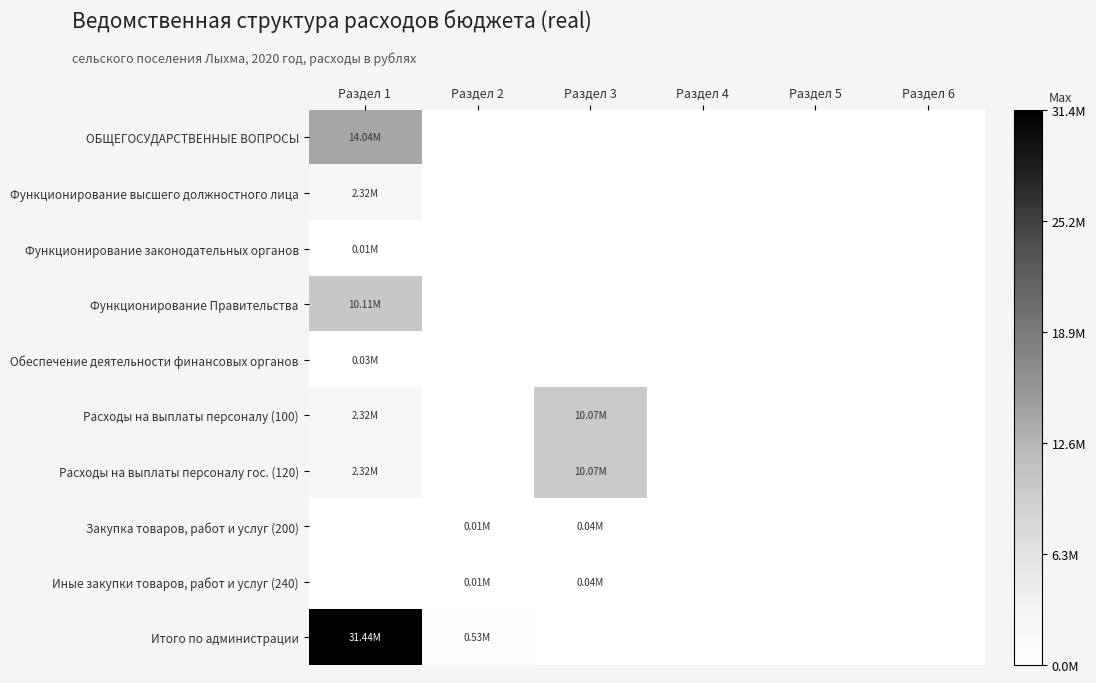

Reading left to right, what are all the values shown in this chart?

ОБЩЕГОСУДАРСТВЕННЫЕ ВОПРОСЫ: Раздел 1=14039263.8	Раздел 2=0.0	Раздел 3=0.0	Раздел 4=0.0	Раздел 5=0.0	Раздел 6=0.0
Функционирование высшего должностного лица: Раздел 1=2320508.8	Раздел 2=0.0	Раздел 3=0.0	Раздел 4=0.0	Раздел 5=0.0	Раздел 6=0.0
Функционирование законодательных органов: Раздел 1=10000.0	Раздел 2=0.0	Раздел 3=0.0	Раздел 4=0.0	Раздел 5=0.0	Раздел 6=0.0
Функционирование Правительства: Раздел 1=10108145.0	Раздел 2=0.0	Раздел 3=0.0	Раздел 4=0.0	Раздел 5=0.0	Раздел 6=0.0
Обеспечение деятельности финансовых органов: Раздел 1=28100.0	Раздел 2=0.0	Раздел 3=0.0	Раздел 4=0.0	Раздел 5=0.0	Раздел 6=0.0
Расходы на выплаты персоналу (100): Раздел 1=2320508.8	Раздел 2=0.0	Раздел 3=10069726.4	Раздел 4=0.0	Раздел 5=0.0	Раздел 6=0.0
Расходы на выплаты персоналу гос. (120): Раздел 1=2320508.8	Раздел 2=0.0	Раздел 3=10069726.4	Раздел 4=0.0	Раздел 5=0.0	Раздел 6=0.0
Закупка товаров, работ и услуг (200): Раздел 1=0.0	Раздел 2=10000.0	Раздел 3=38418.6	Раздел 4=0.0	Раздел 5=0.0	Раздел 6=0.0
Иные закупки товаров, работ и услуг (240): Раздел 1=0.0	Раздел 2=10000.0	Раздел 3=38418.6	Раздел 4=0.0	Раздел 5=0.0	Раздел 6=0.0
Итого по администрации: Раздел 1=31441898.8	Раздел 2=534549.2	Раздел 3=0.0	Раздел 4=0.0	Раздел 5=0.0	Раздел 6=0.0